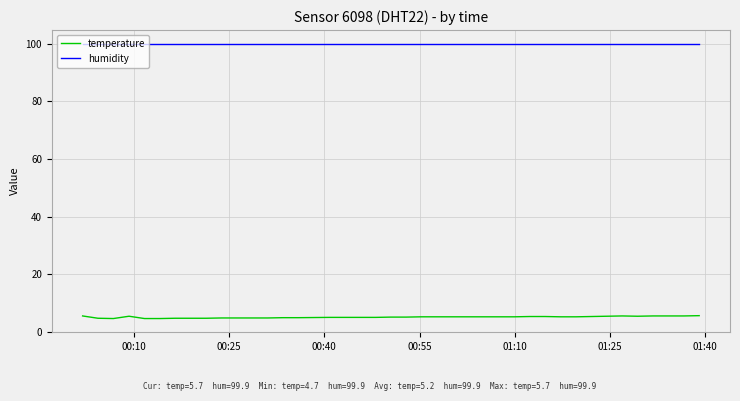

Which series has the largest range (max minus min)?

temperature